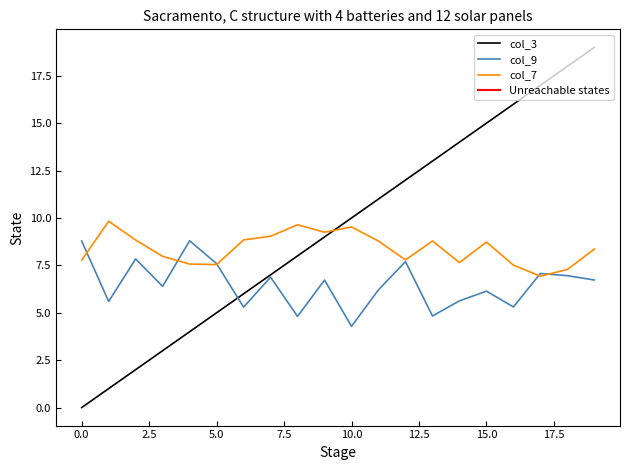

Which series has the largest total across all categories?

col_3